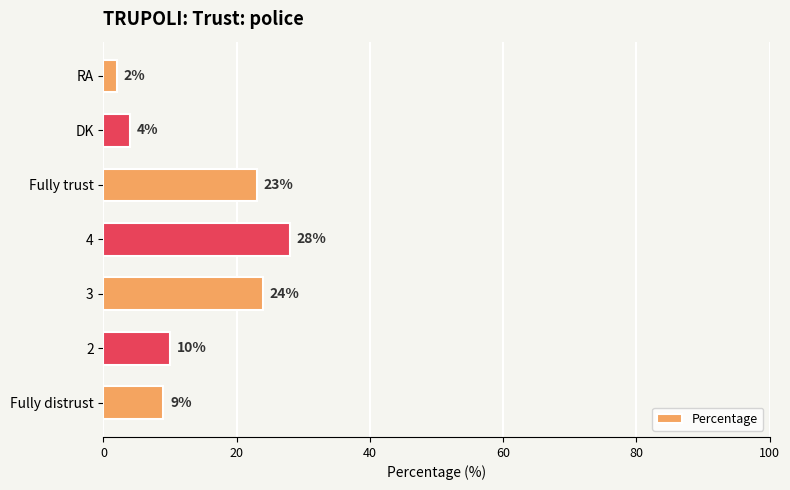

Reading bottom to top, what are all the values shown in this chart?

9	10	24	28	23	4	2